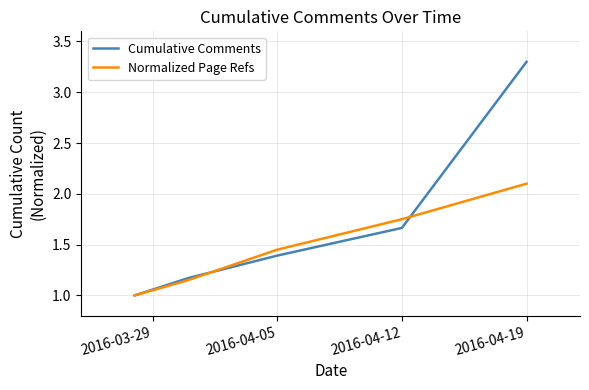

List the series in order of their overall mean, highest first.

Cumulative Comments, Normalized Page Refs